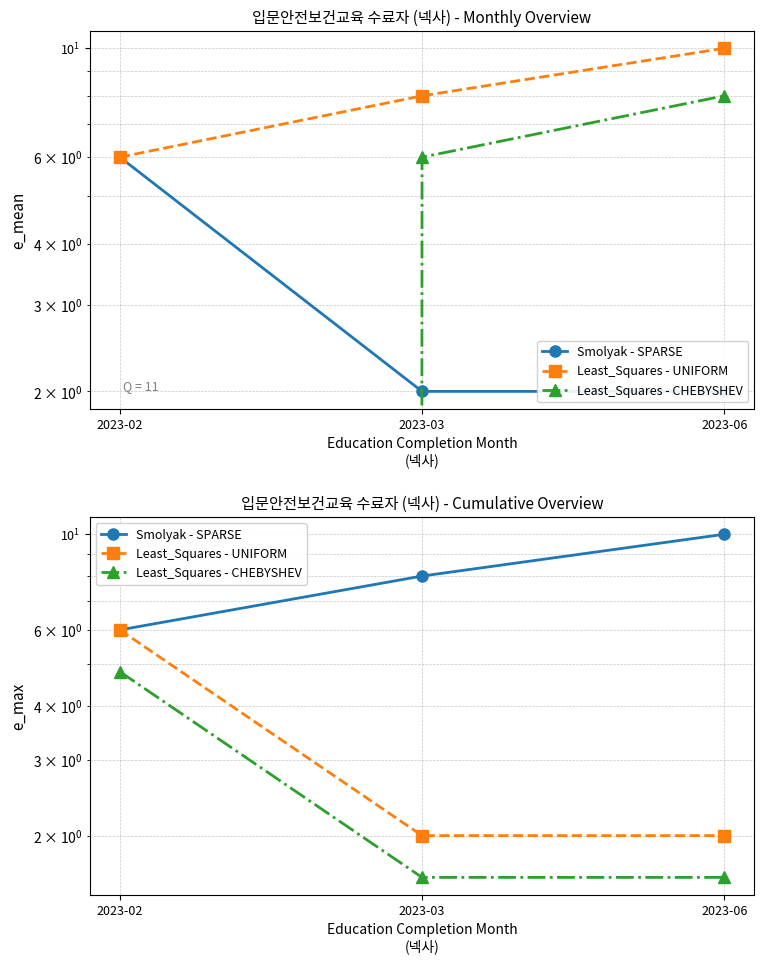

Which label corresponds to the smallest value in the chart?

2023-03